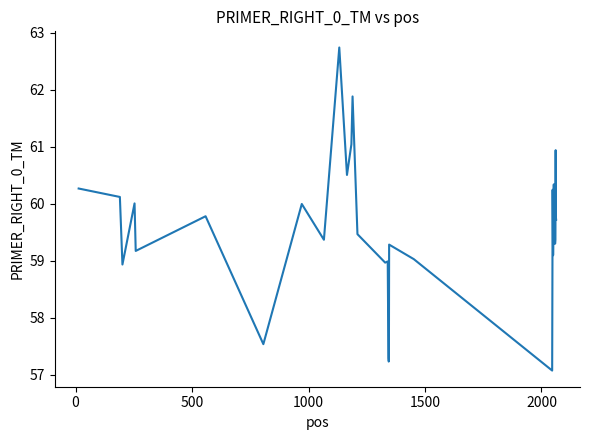

What is the greatest value displayed?

62.7